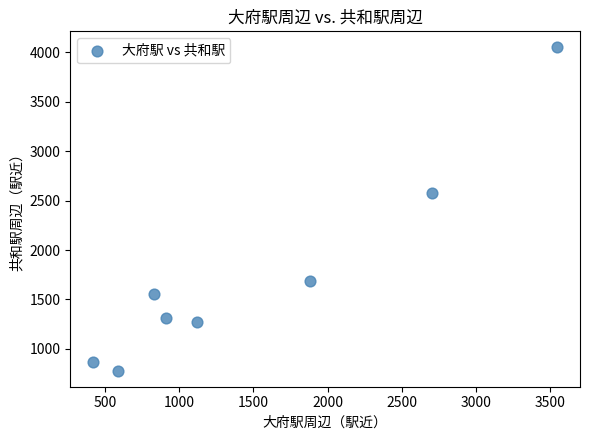

What Y value in the scatter plot is closest to 2414?

2580.5